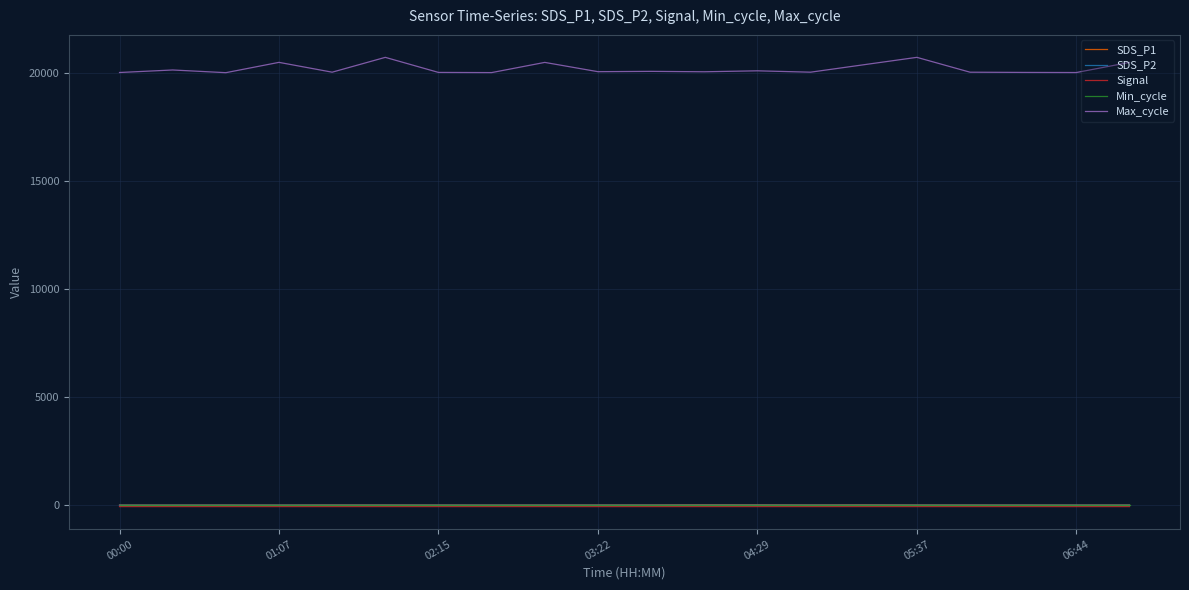

What is the maximum value shown in the chart?

20744.0